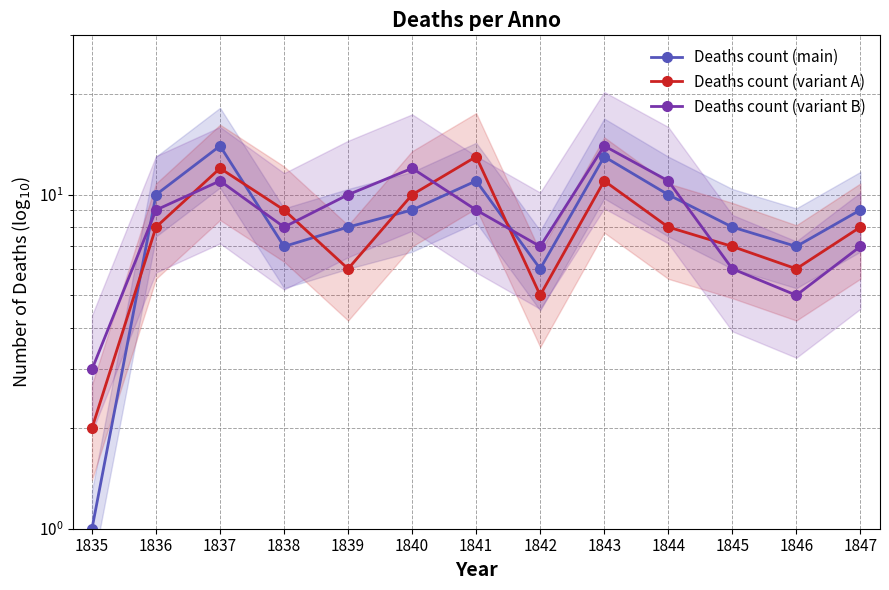

The Deaths count (main) series shows 9 at 1847. True or false?

True